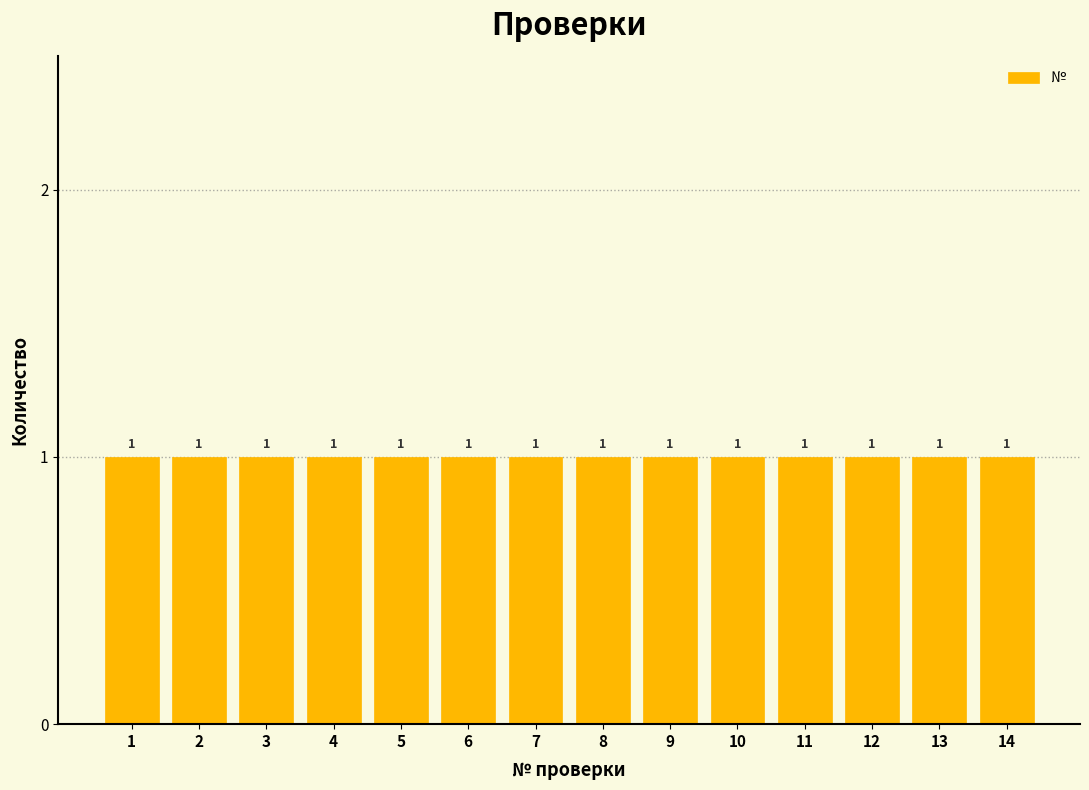

Reading left to right, transcribe this chart: for each bar, give the range it covers on the x-axis and its height.

0.5 to 1.5: 1
1.5 to 2.5: 1
2.5 to 3.5: 1
3.5 to 4.5: 1
4.5 to 5.5: 1
5.5 to 6.5: 1
6.5 to 7.5: 1
7.5 to 8.5: 1
8.5 to 9.5: 1
9.5 to 10.5: 1
10.5 to 11.5: 1
11.5 to 12.5: 1
12.5 to 13.5: 1
13.5 to 14.5: 1